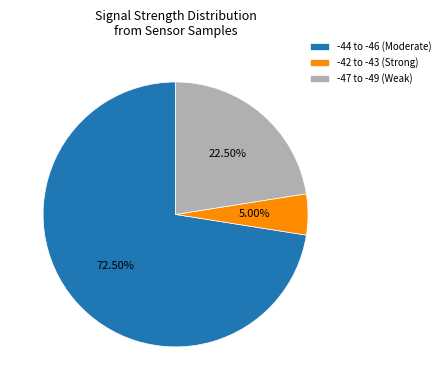

Rank the categories by value from lowest to highest.

-42 to -43 (Strong), -47 to -49 (Weak), -44 to -46 (Moderate)